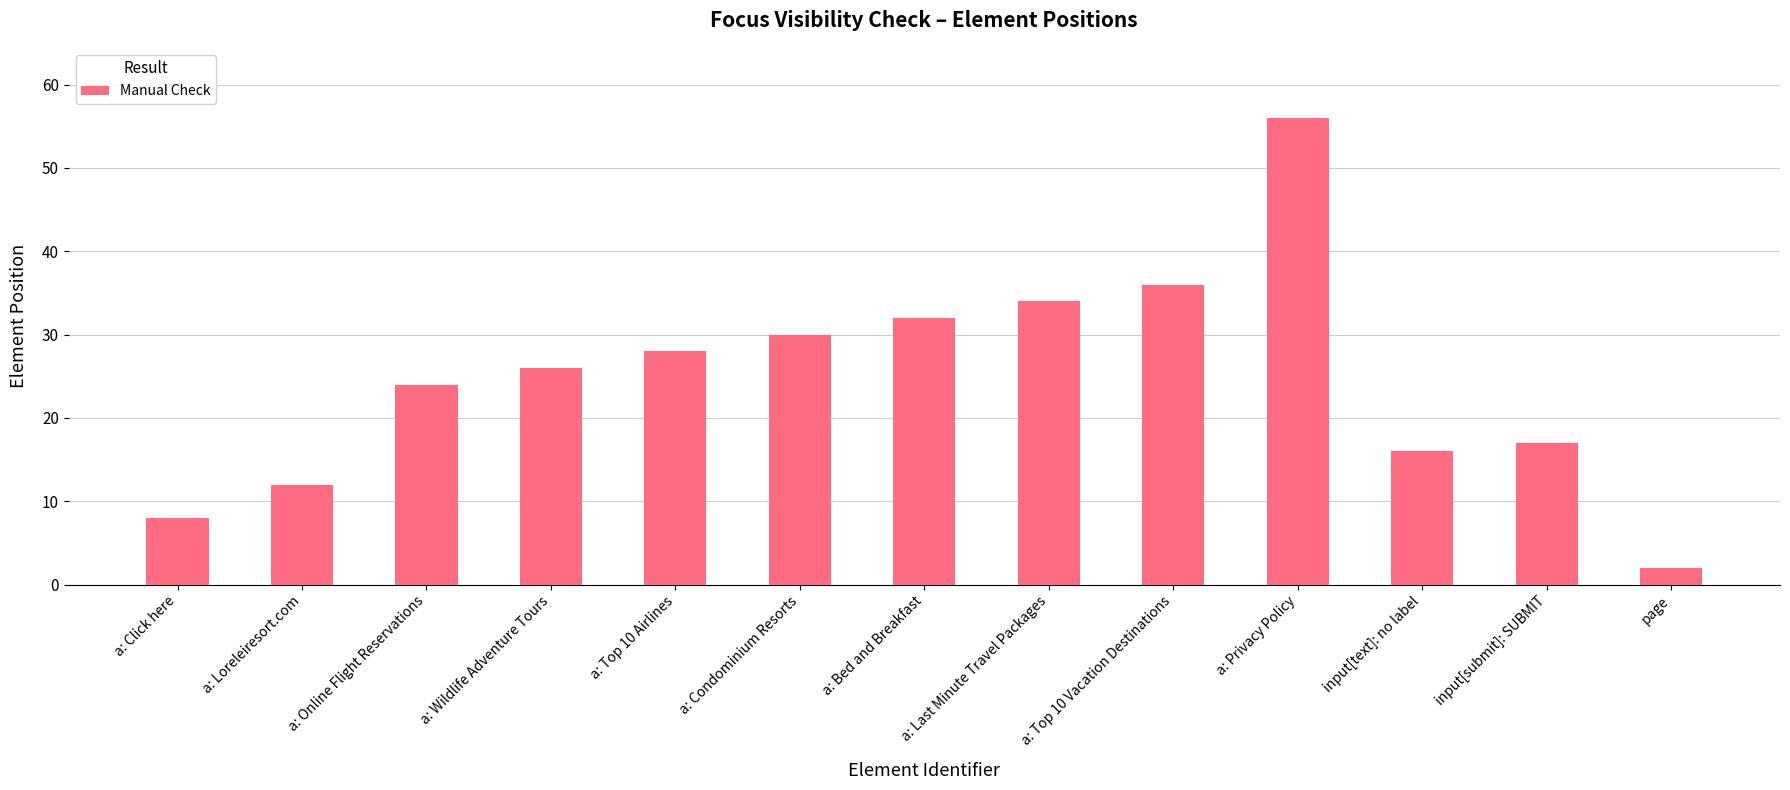

What is the change in value from a: Bed and Breakfast to a: Privacy Policy?

+24